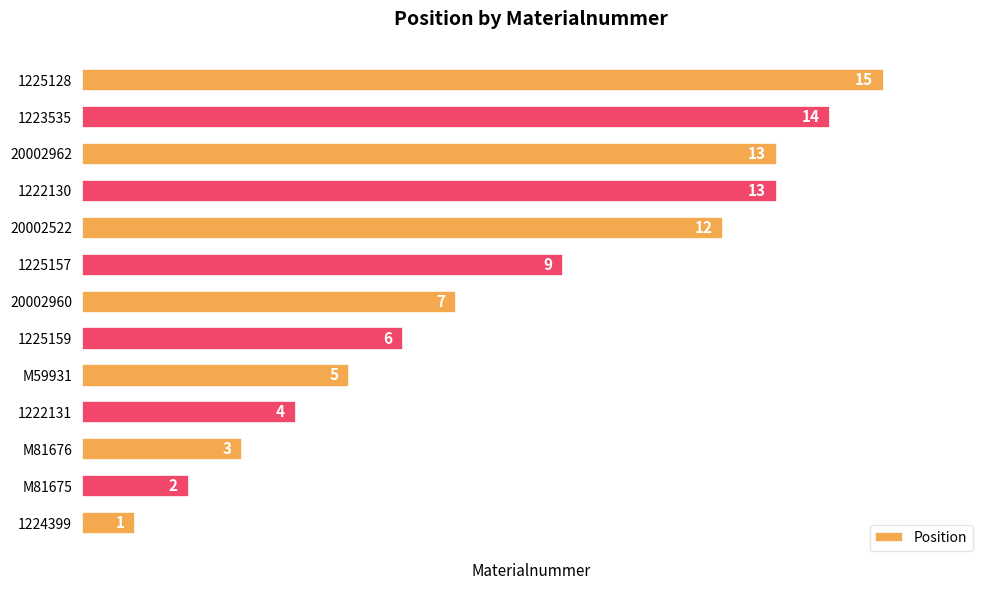

Reading top to bottom, list all the values displayed in this chart.

1225128=15	1223535=14	20002962=13	1222130=13	20002522=12	1225157=9	20002960=7	1225159=6	M59931=5	1222131=4	M81676=3	M81675=2	1224399=1